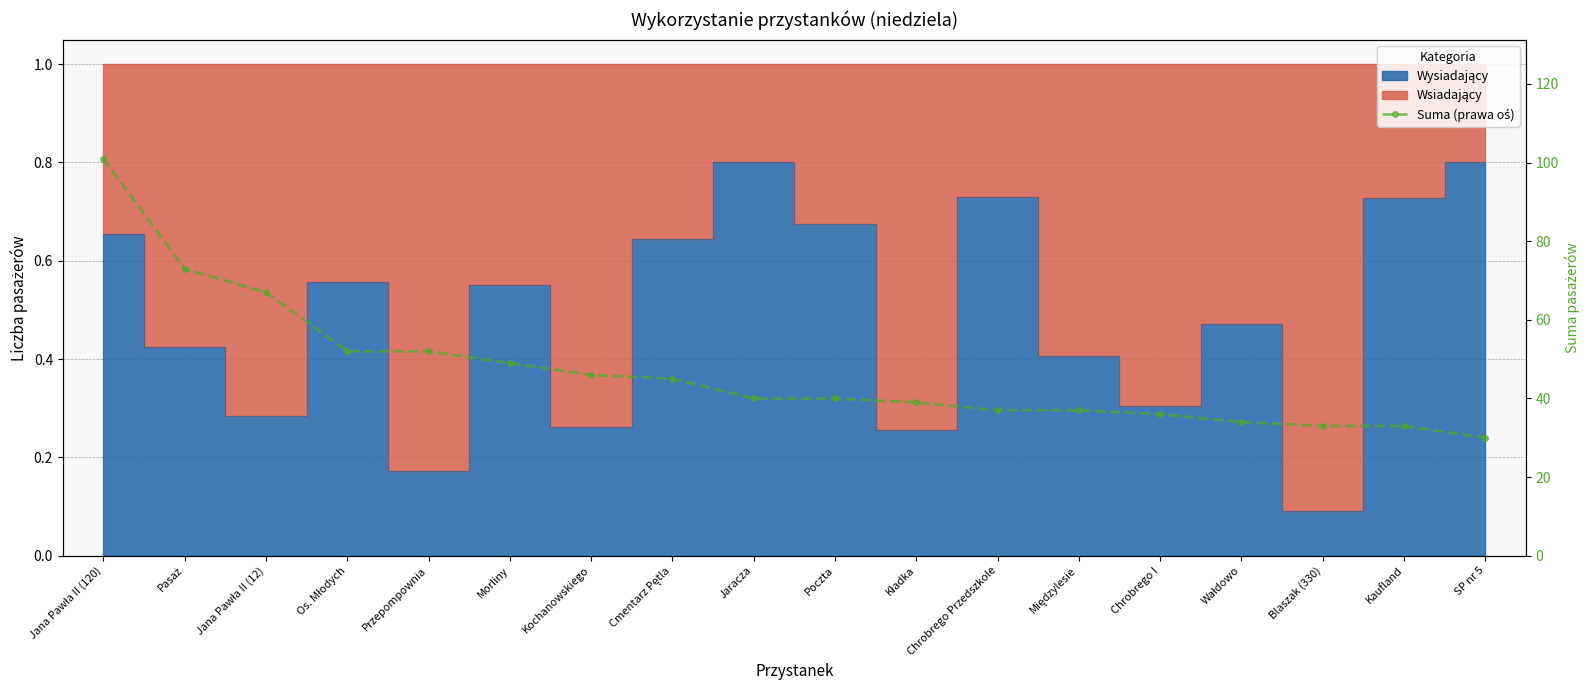

At which category does the chart reach its minimum across all series?

SP nr 5